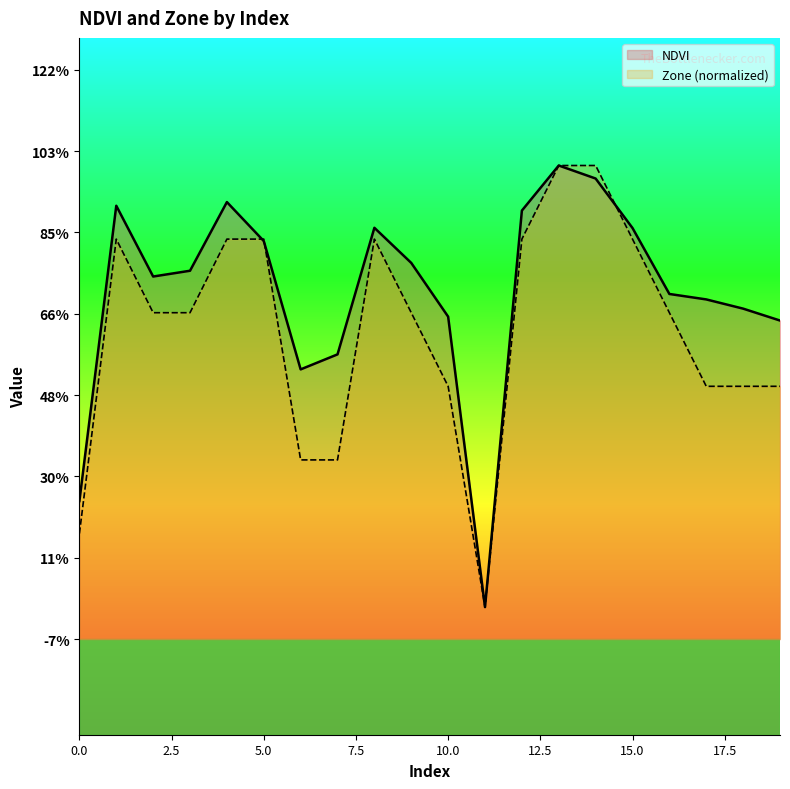

List the series in order of their peak value, highest first.

NDVI, Zone